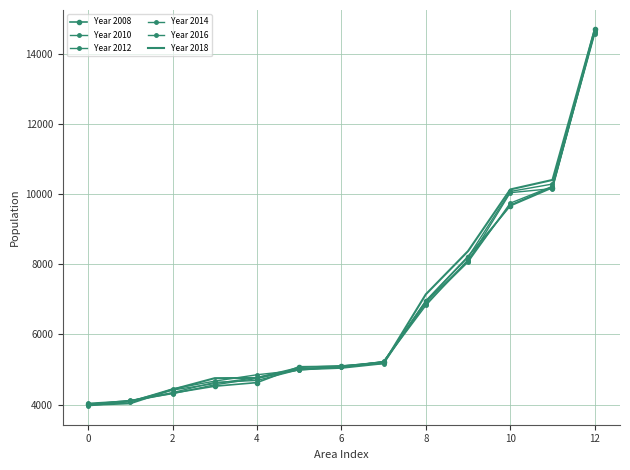

What is the highest value of the Year 2018 series?

14678